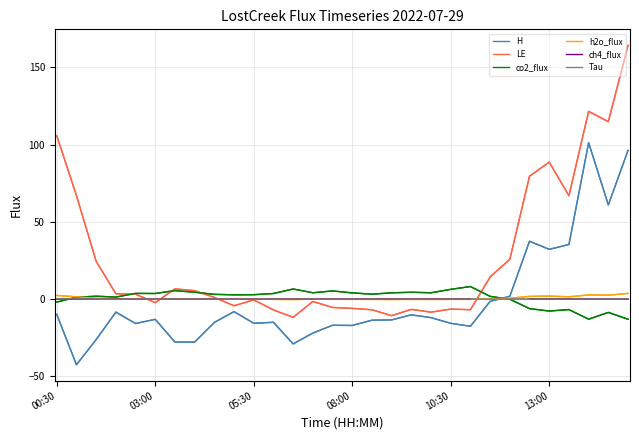

Which series has the widest spread of values?

LE